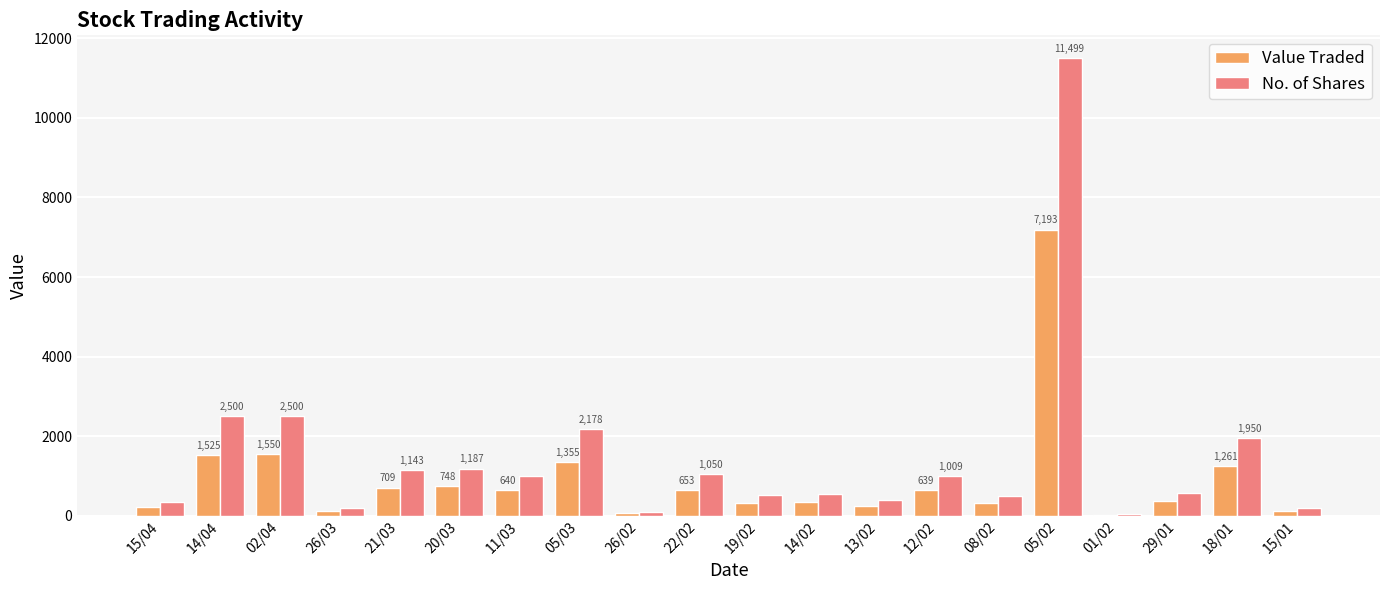

At which category is the sum across all series the highest?

05/02